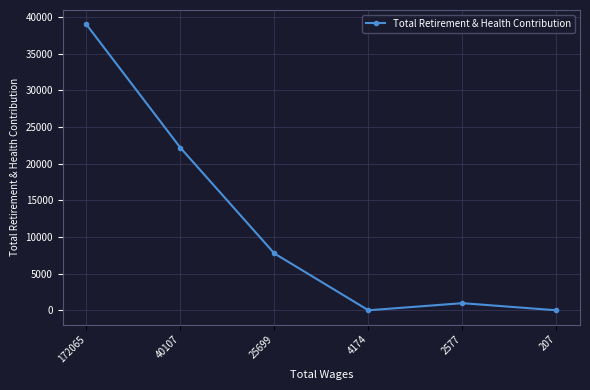

Where is the first local minimum?

4174